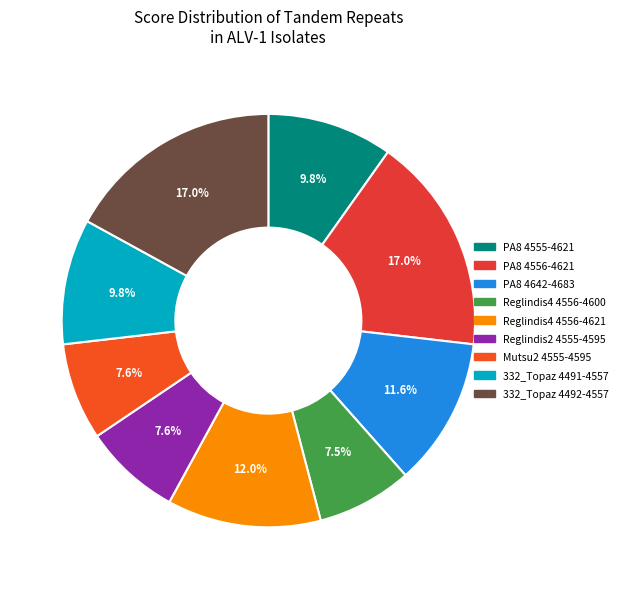

What is the ratio of the value at PA8 4555-4621 to the value at Mutsu2 4555-4595?

1.3